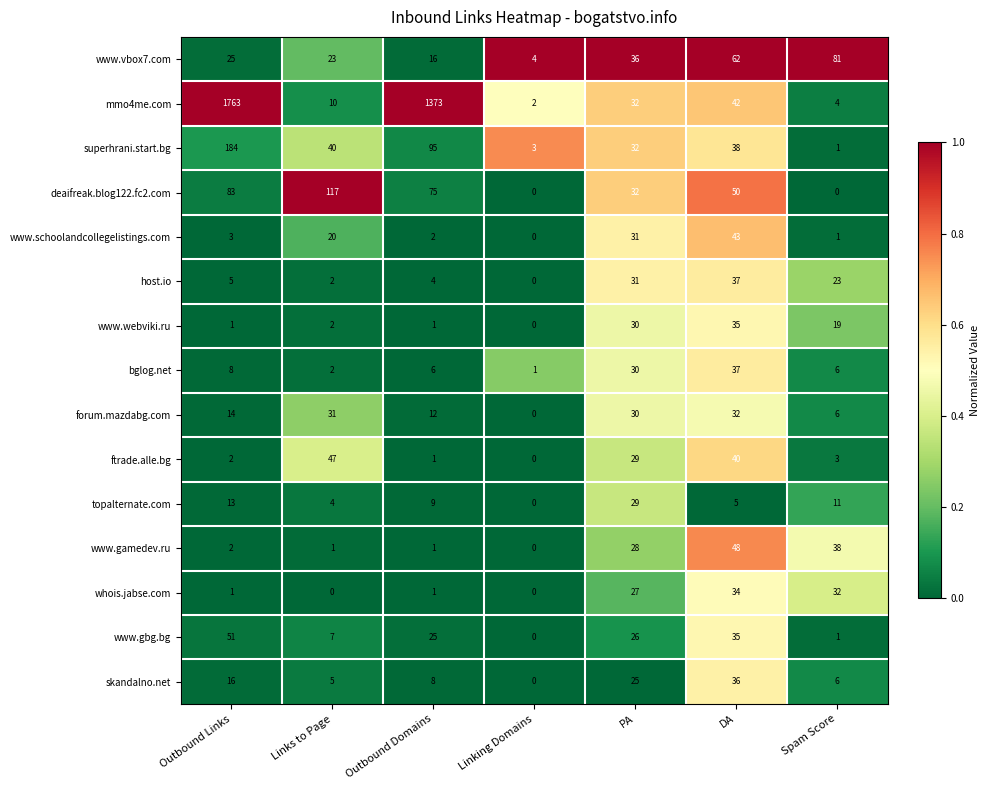

Rank the categories by www.gbg.bg value from lowest to highest.

Linking Domains, Spam Score, Links to Page, Outbound Domains, PA, DA, Outbound Links